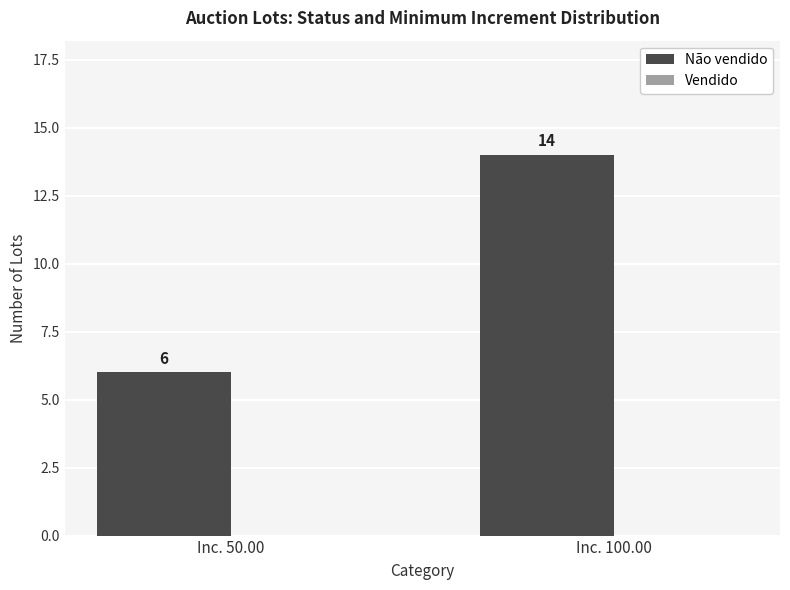

What is the label of the 2nd bar from the left?

Inc. 100.00